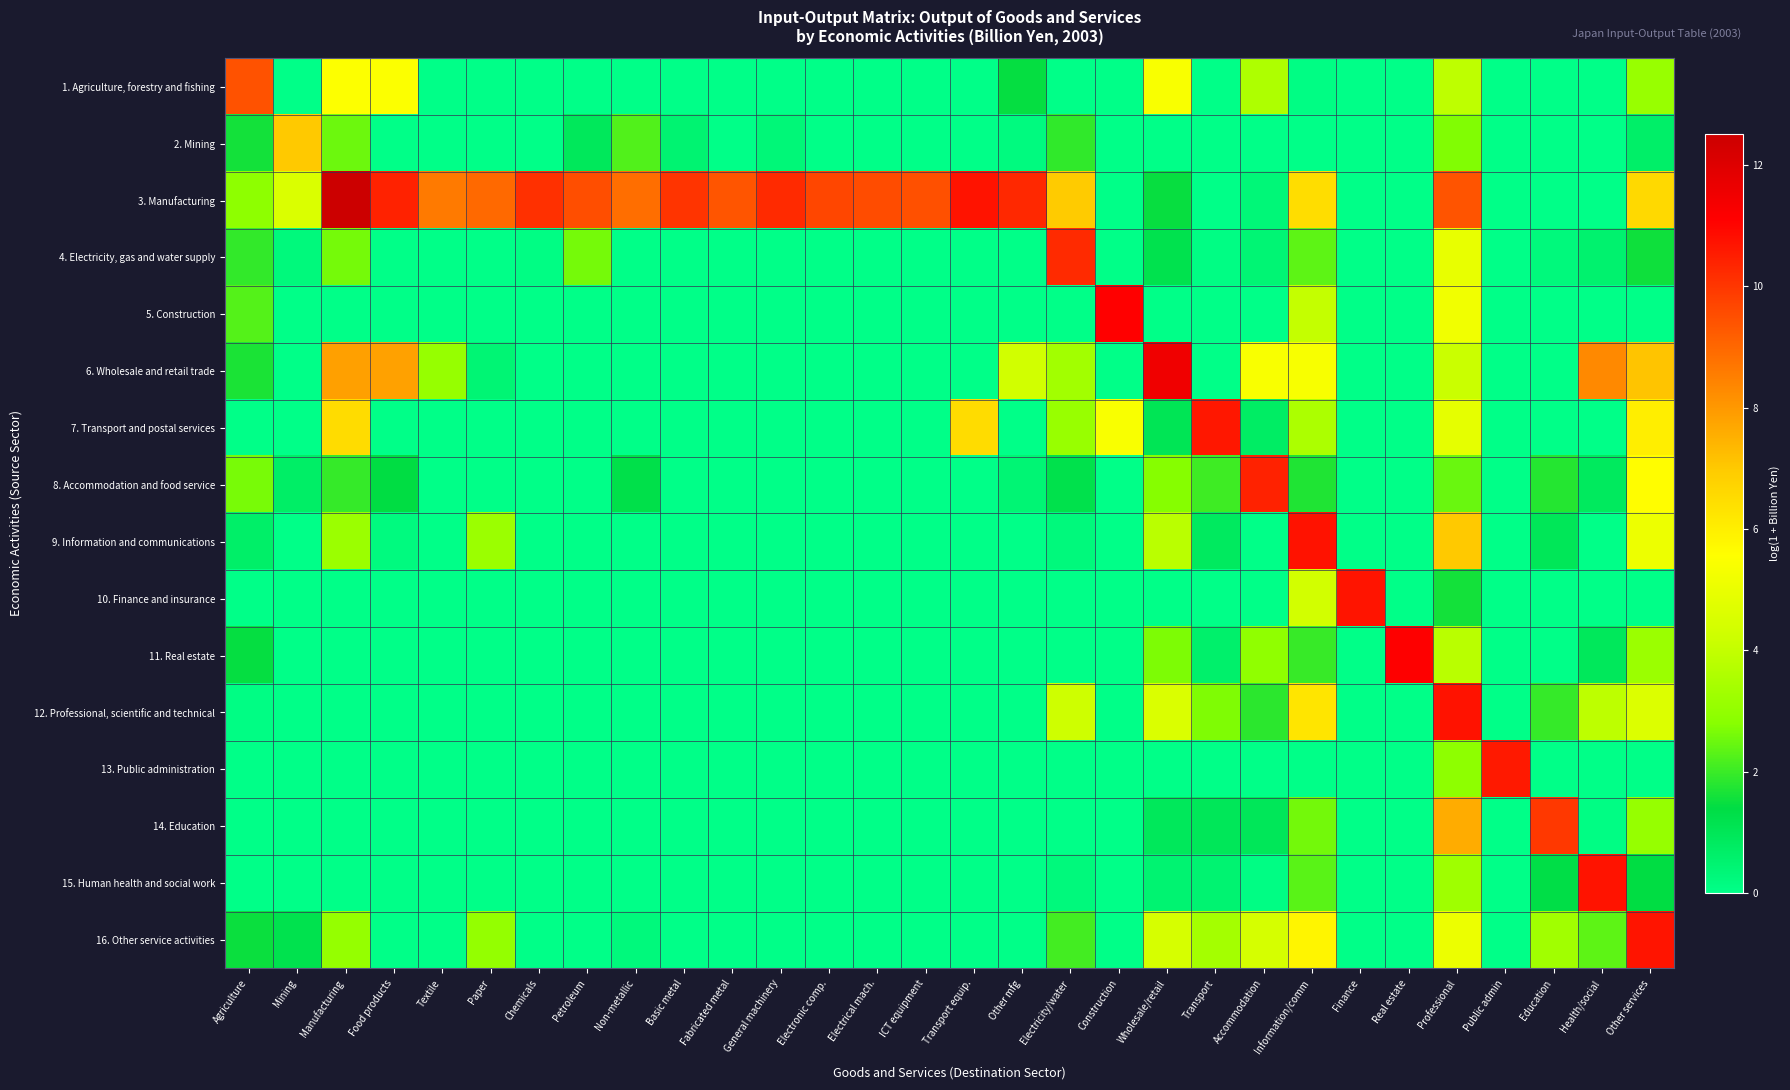

What is the spread (max minus min) of values at Education?

9.9